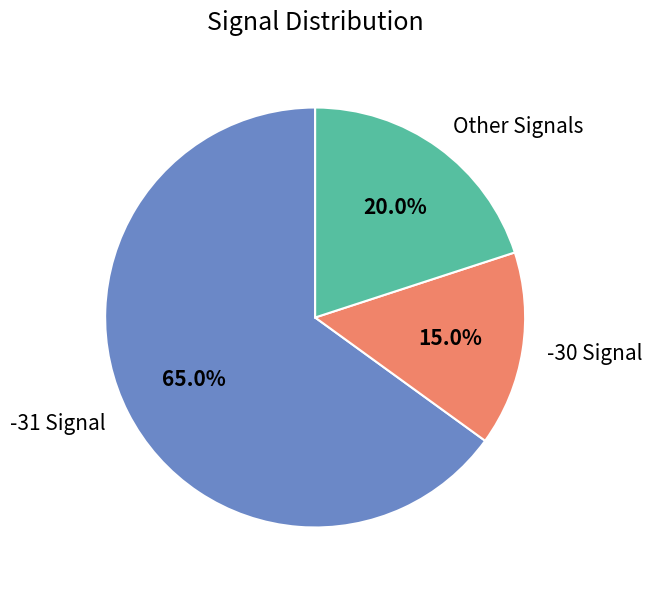

What is the majority slice?

-31 Signal